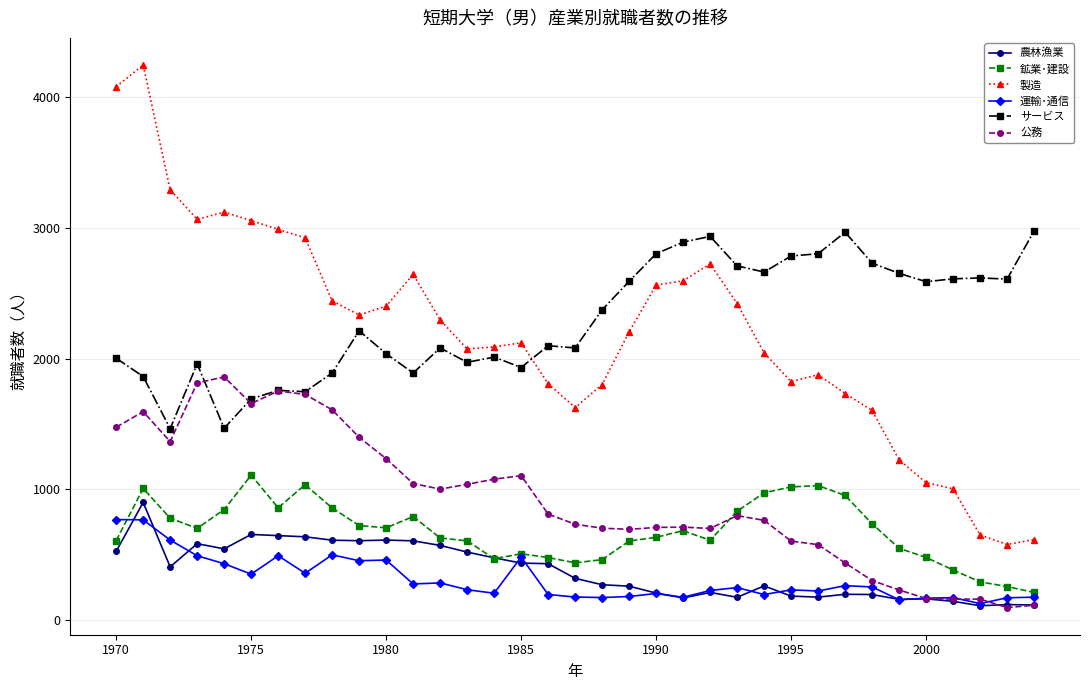

What is the greatest value displayed?

4248